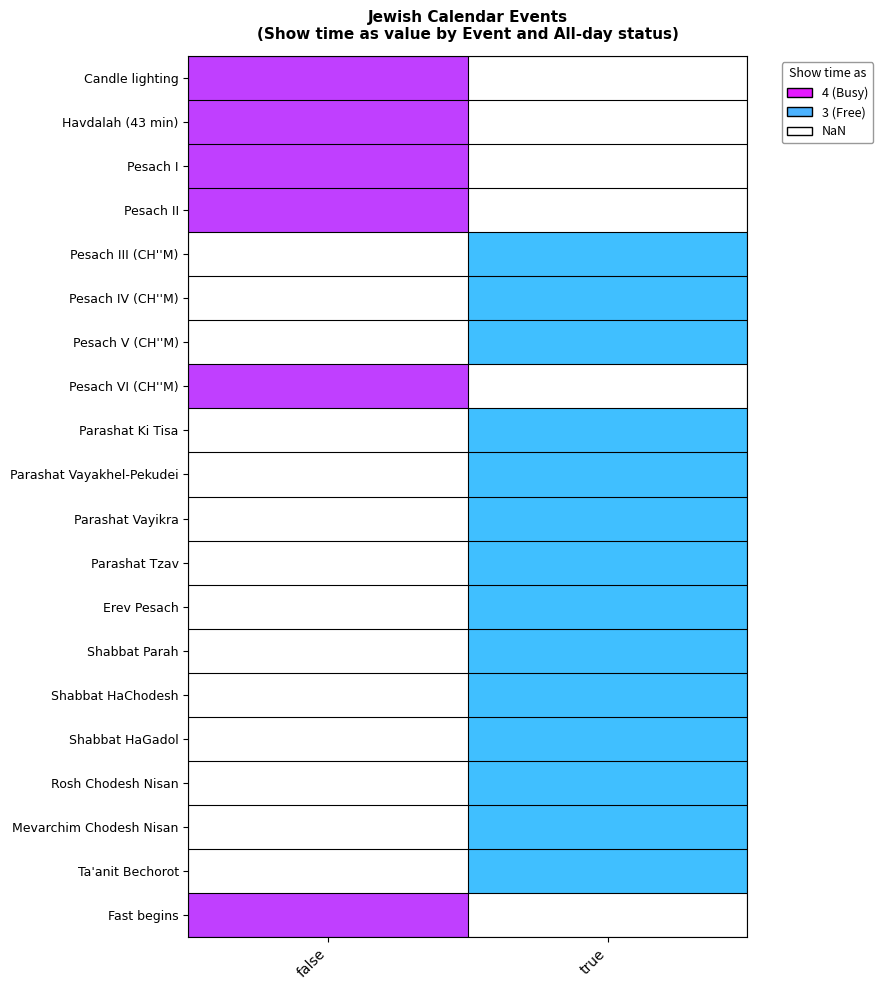

True or false: Pesach II has a value of 4.0 at false.

True